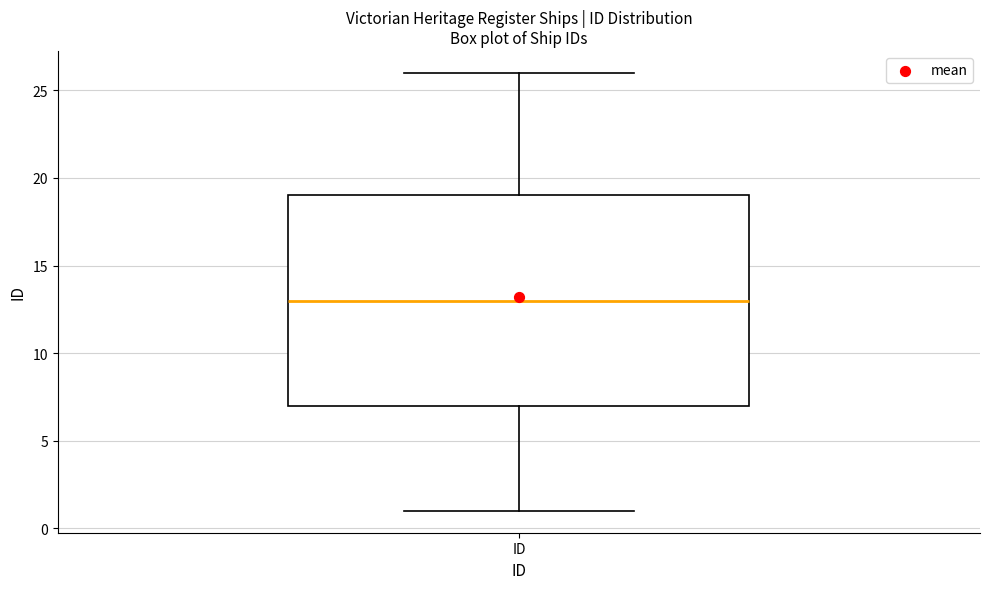

Where does the median line of the box for ID sit on the y-axis? The values are not printed on the chart, so give them approximately, as read against the axis.

13